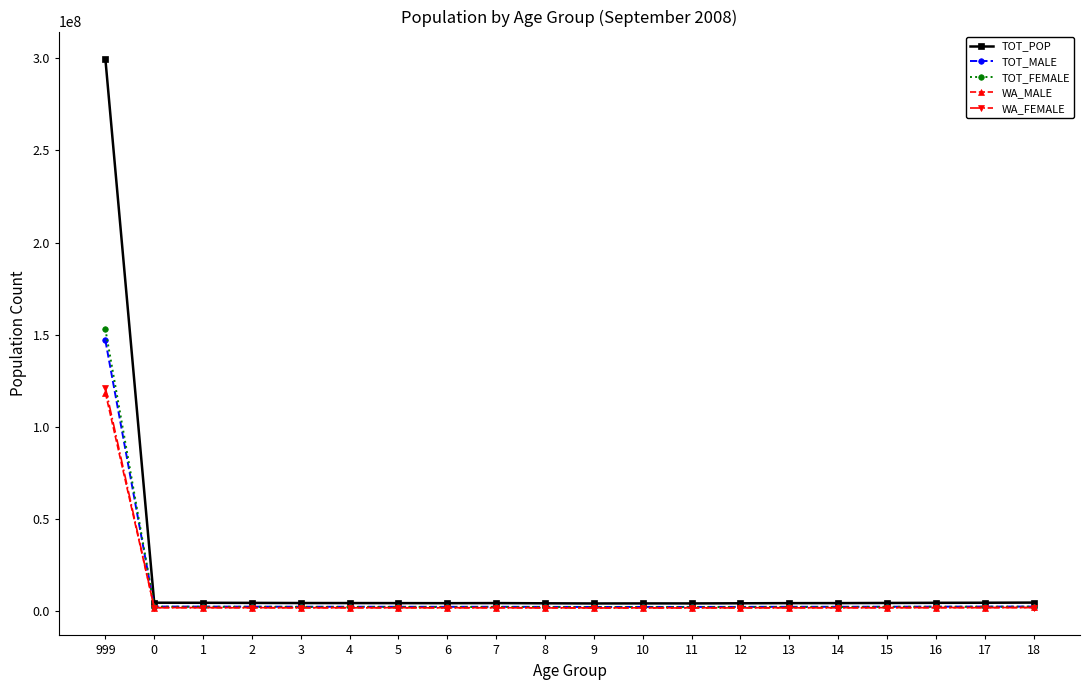

What is the greatest value displayed?

299704027